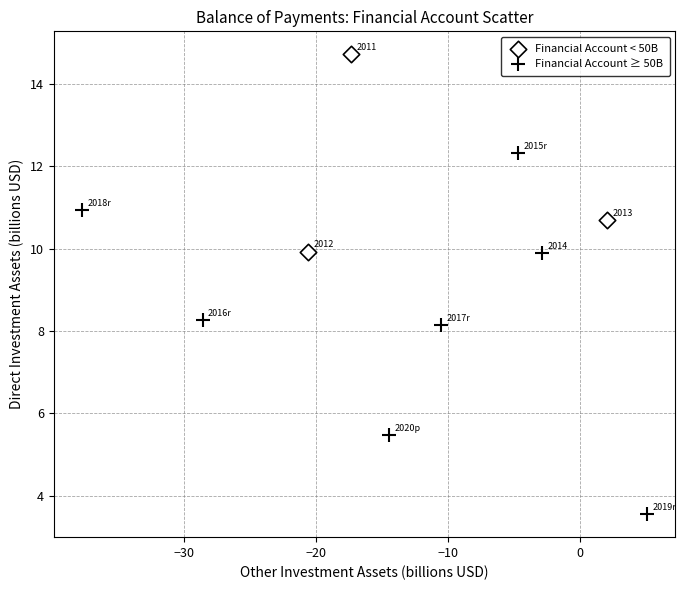

Which series reaches the minimum Y coordinate?

Financial Account ≥ 50B